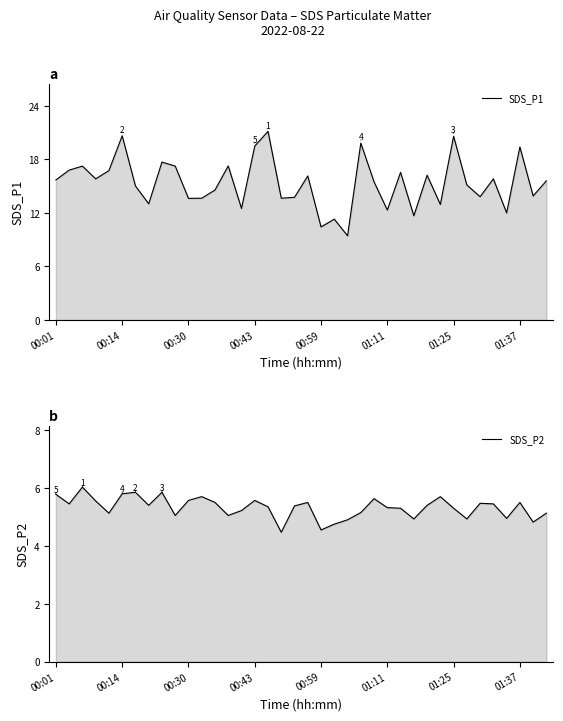

Which series has the largest range (max minus min)?

SDS_P1